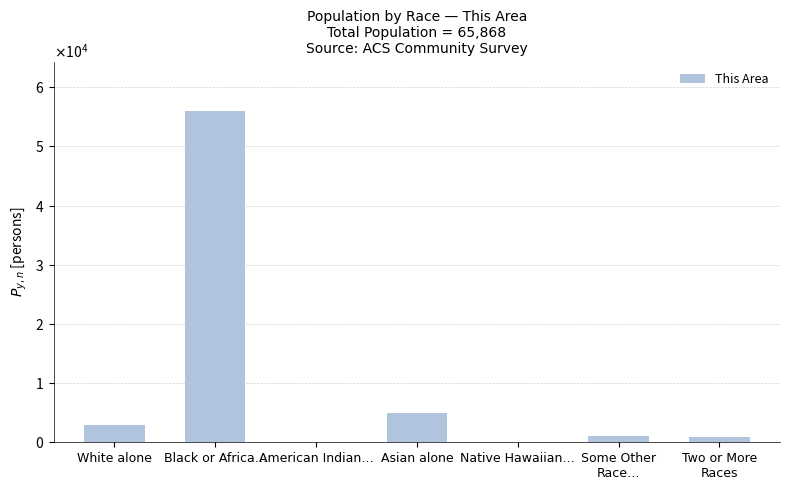

What is the sum of all values?

65868